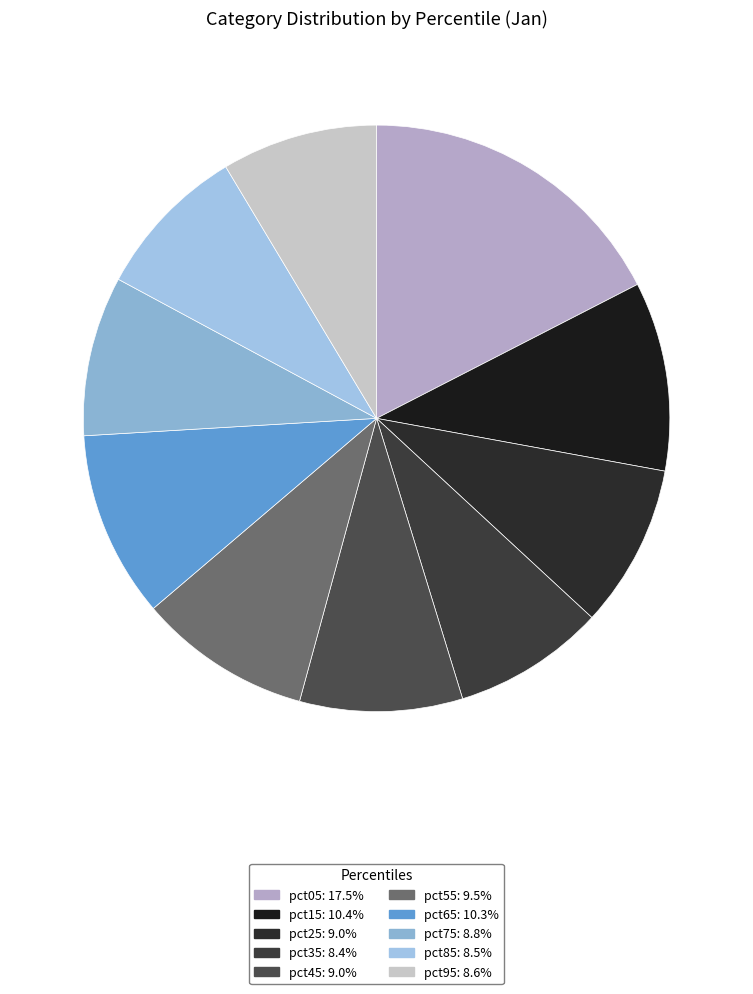

The pct45 slice represents 1% of the pie. True or false?

False